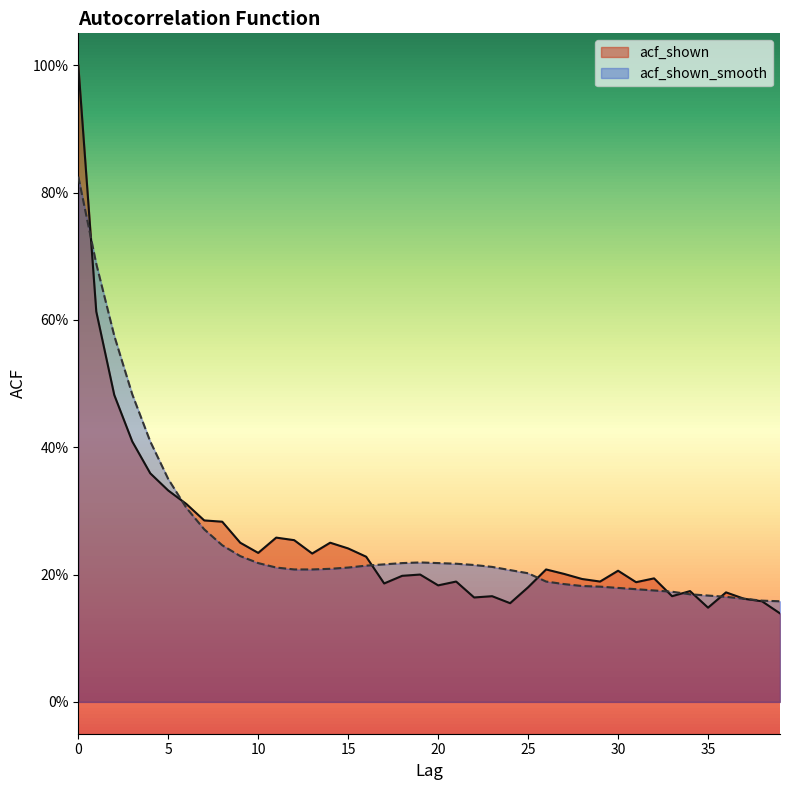

What value does the acf_shown series have at 37?

0.2